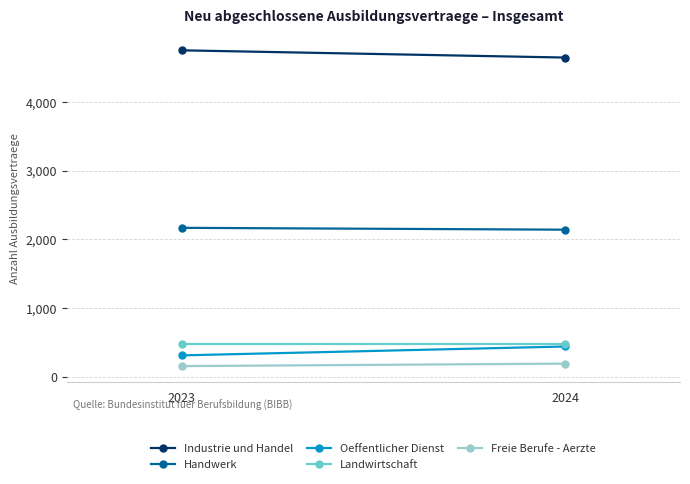

What is the average value of the Landwirtschaft series?

477